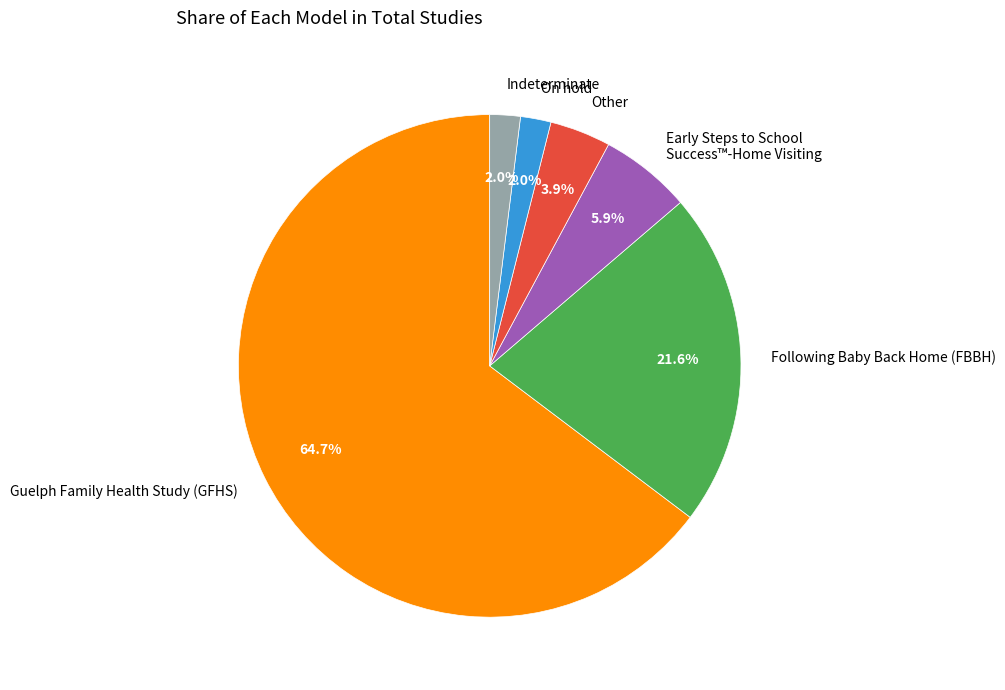

Count the number of slices in the pie.

6